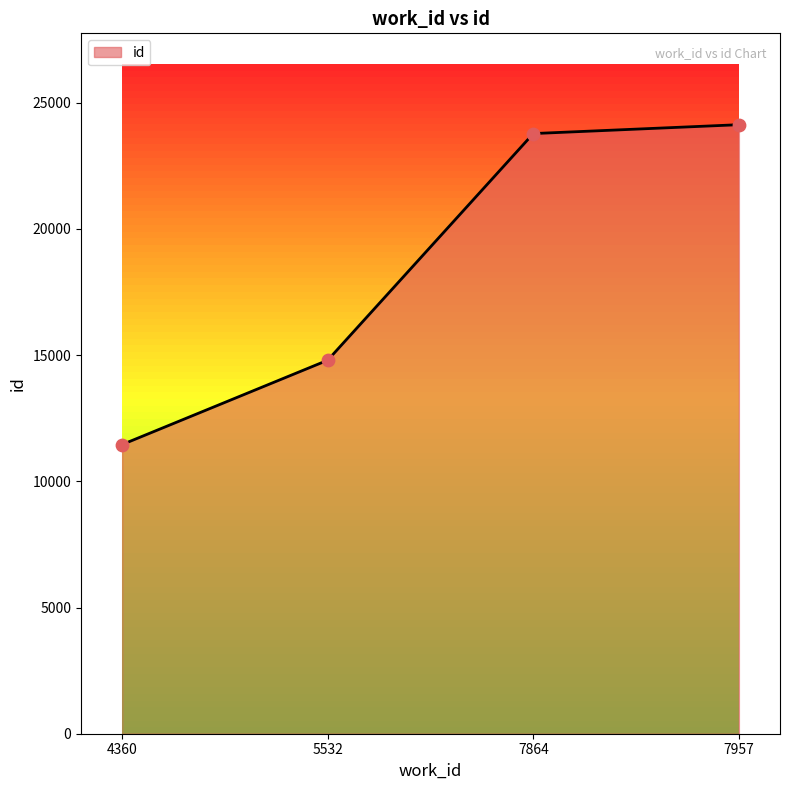

Approximately how many times larger is the value at 7864 compared to 5532?

1.6